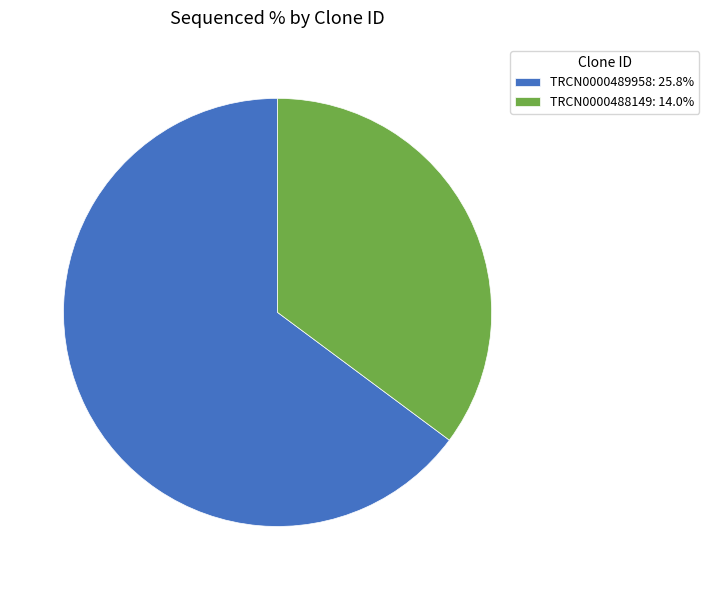

Approximately how many times larger is the value at TRCN0000488149: 14.0% compared to TRCN0000489958: 25.8%?

0.5